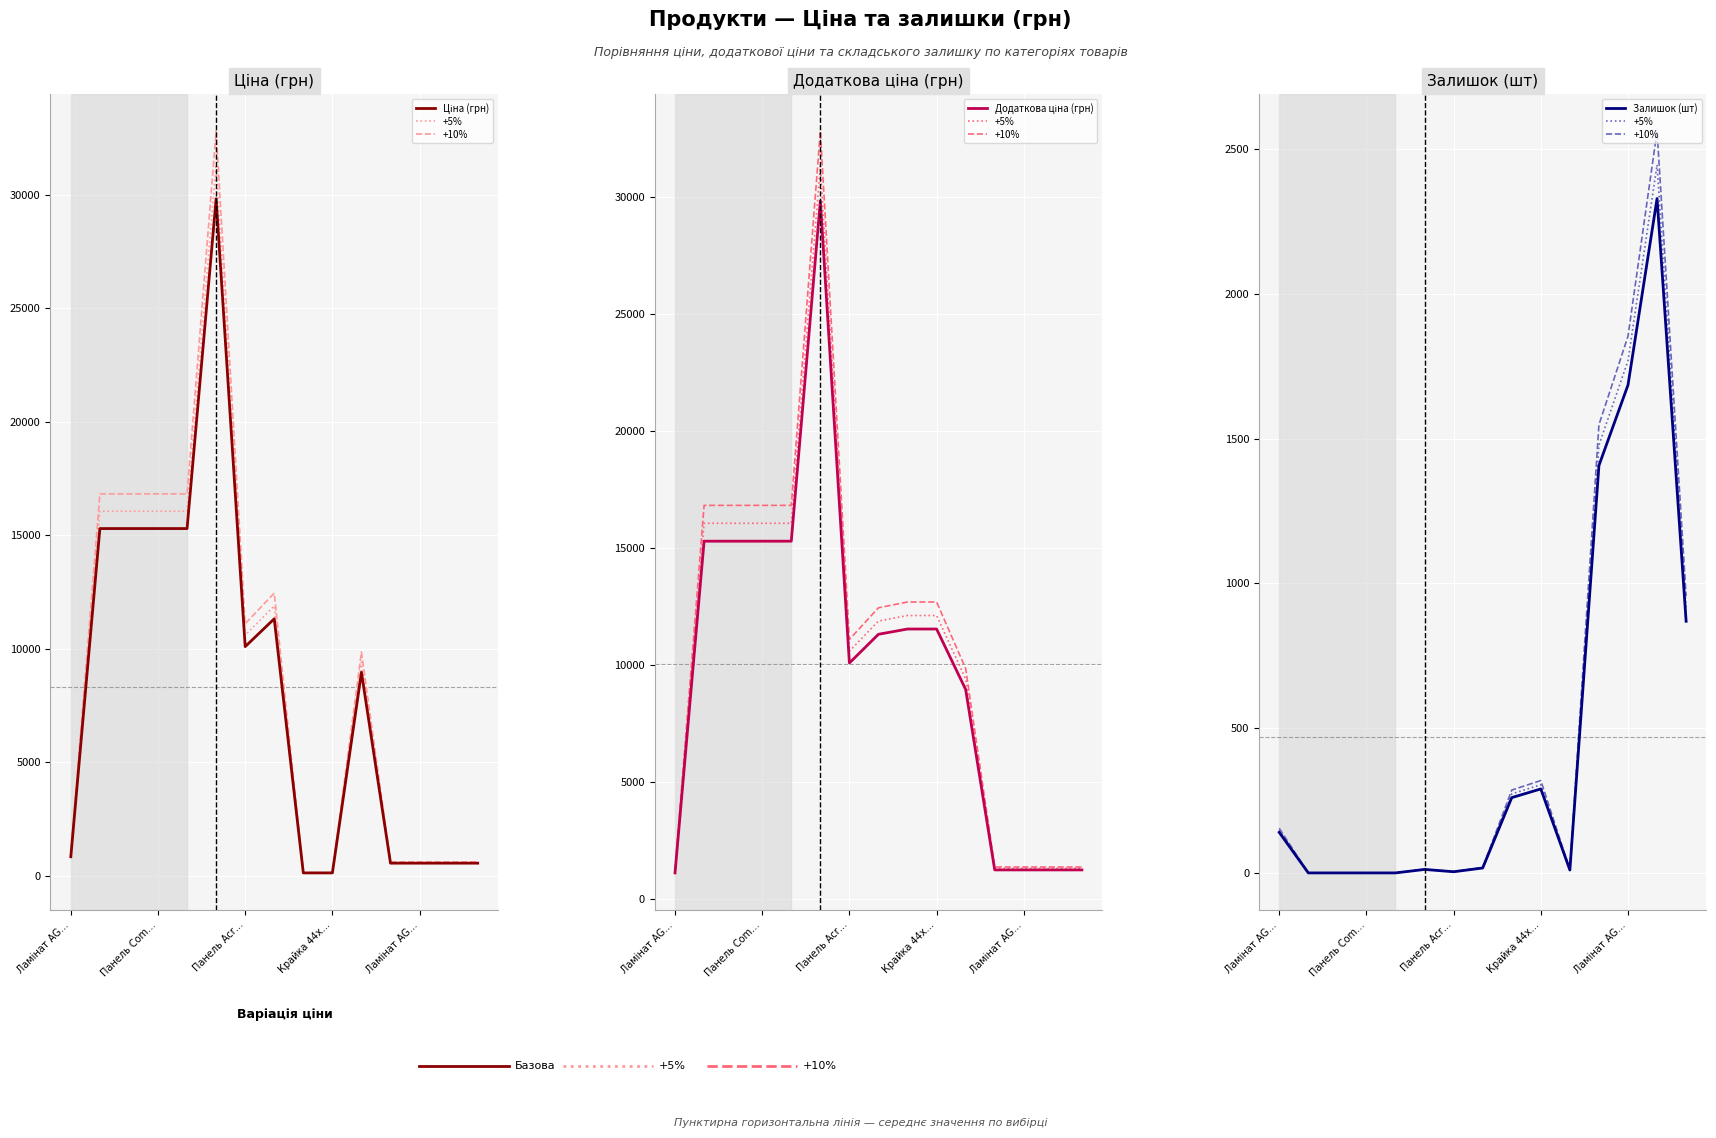

After their last crossing, which series has the higher values: Додаткова ціна (грн) or Залишок (шт)?

Додаткова ціна (грн)